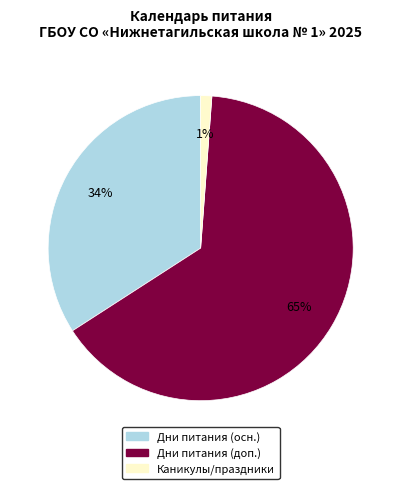

To the nearest percent, what is the average slice percentage?

33%